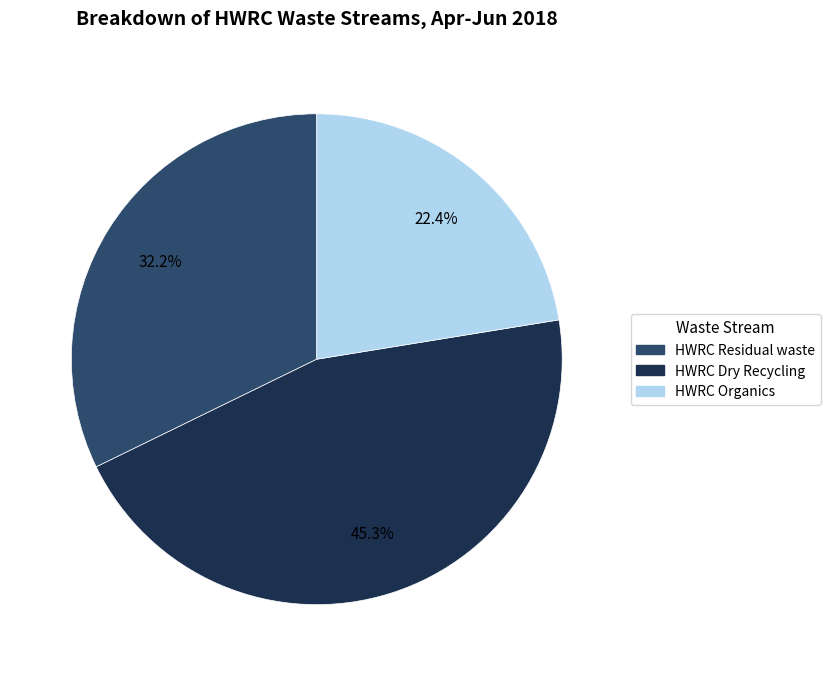

Is HWRC Organics the majority of the pie?

No